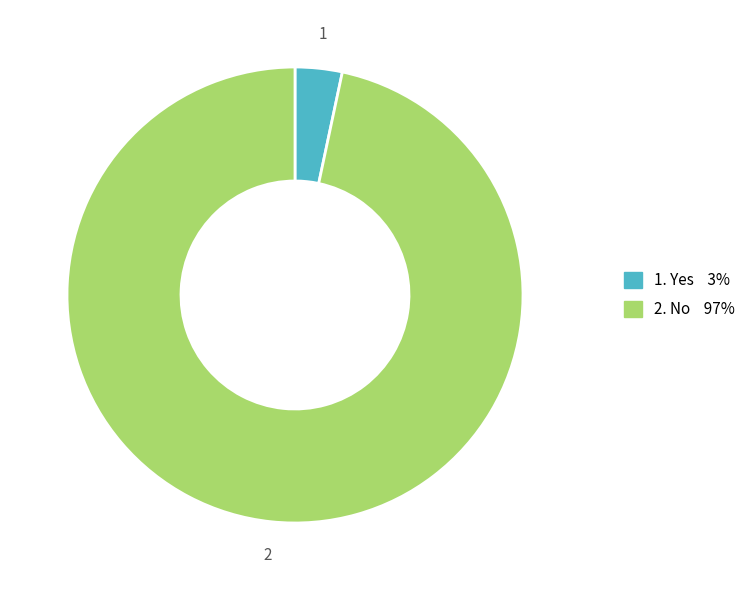

Is there a majority slice in this chart?

Yes